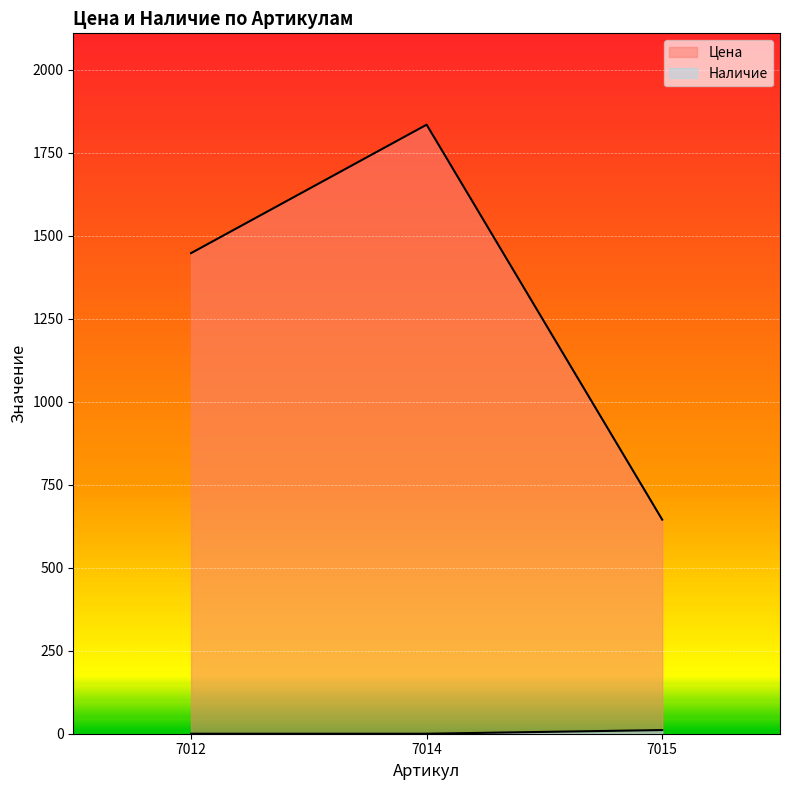

At which category is the sum across all series the highest?

7014